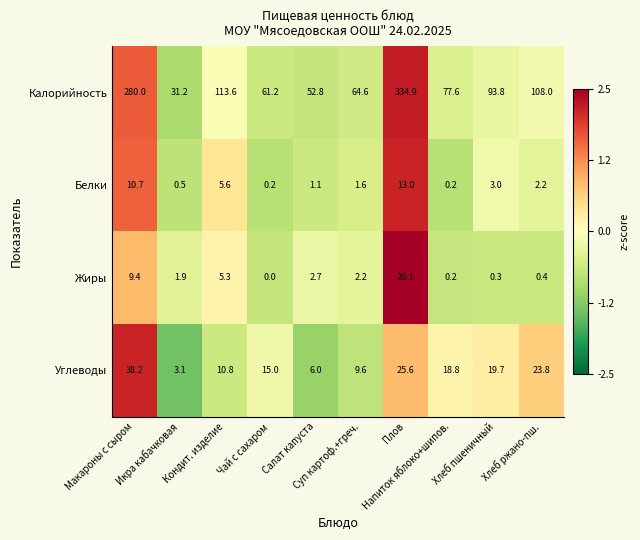

Rank the series by their maximum value, from lowest to highest.

Белки, Жиры, Углеводы, Калорийность